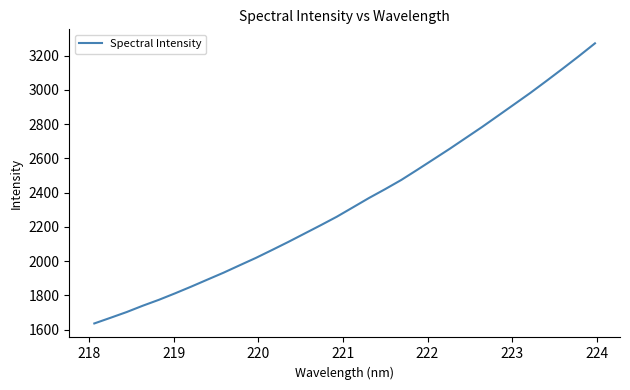

What is the difference between the maximum and minimum values?

1635.5